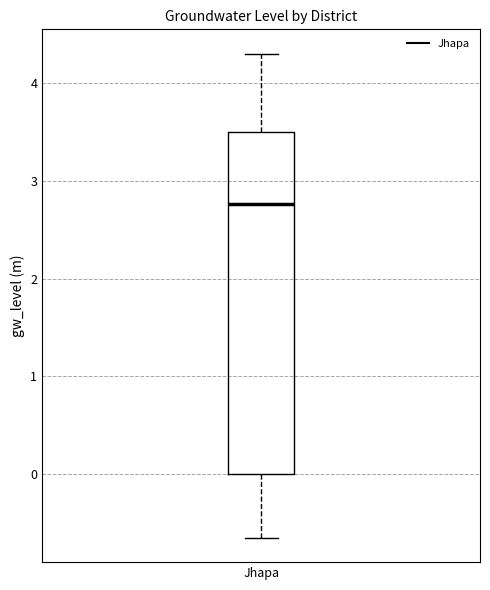

Transcribe this box plot: give where the median line is, the range the box spans, and where the two whiskers end, as read against the y-axis. The values are not printed on the chart, so give them approximately, as read against the axis.

median 2.8, box 0.0 to 3.5, whiskers -0.6 to 4.3